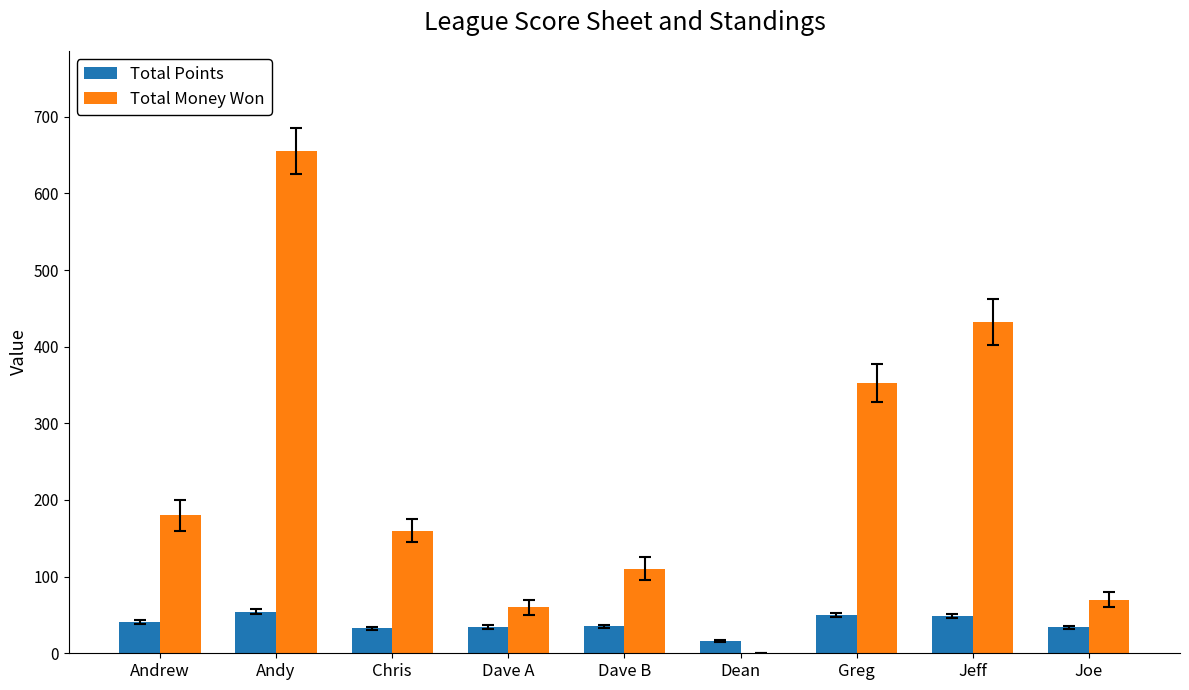

Is it true that Total Money Won equals 540.1 at Greg?

False